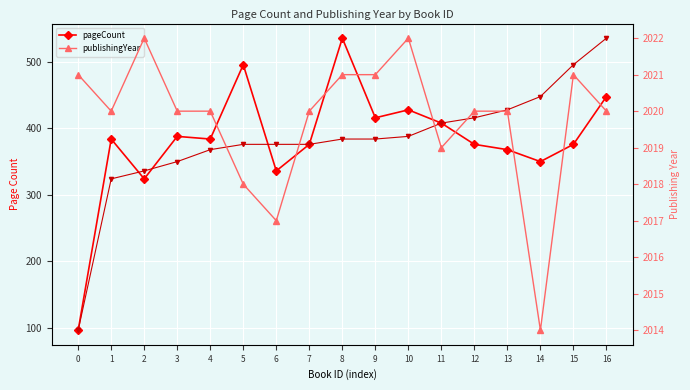

How many lines are shown in the chart?

3